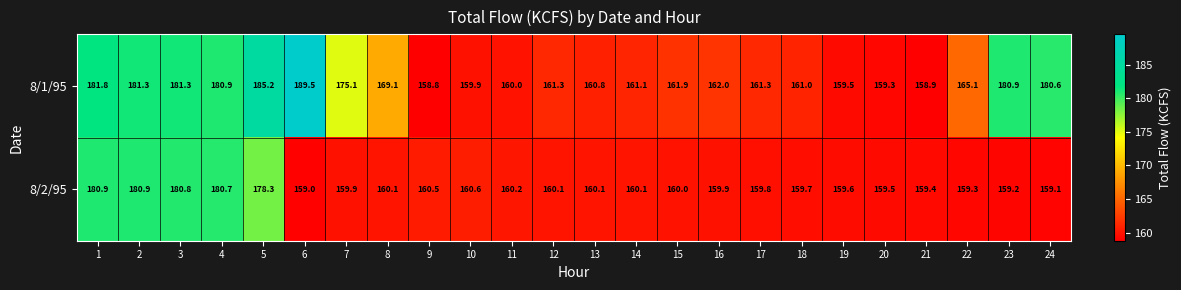

Which series has the largest total across all categories?

8/1/95